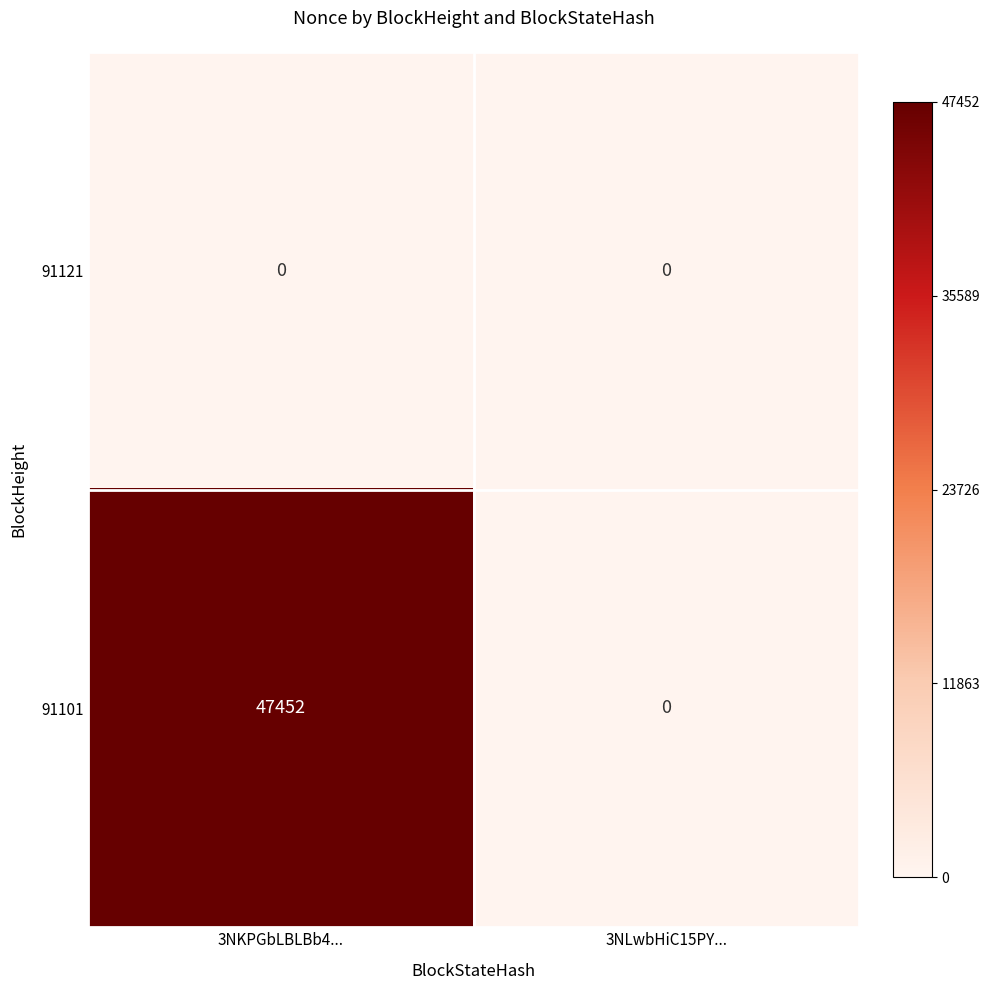

Read the 91101 value at 3NKPGbLBLBb4..., to the nearest 100.

47500